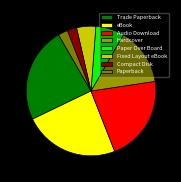

Is it true that Compact Disk is 2% of the pie?

True